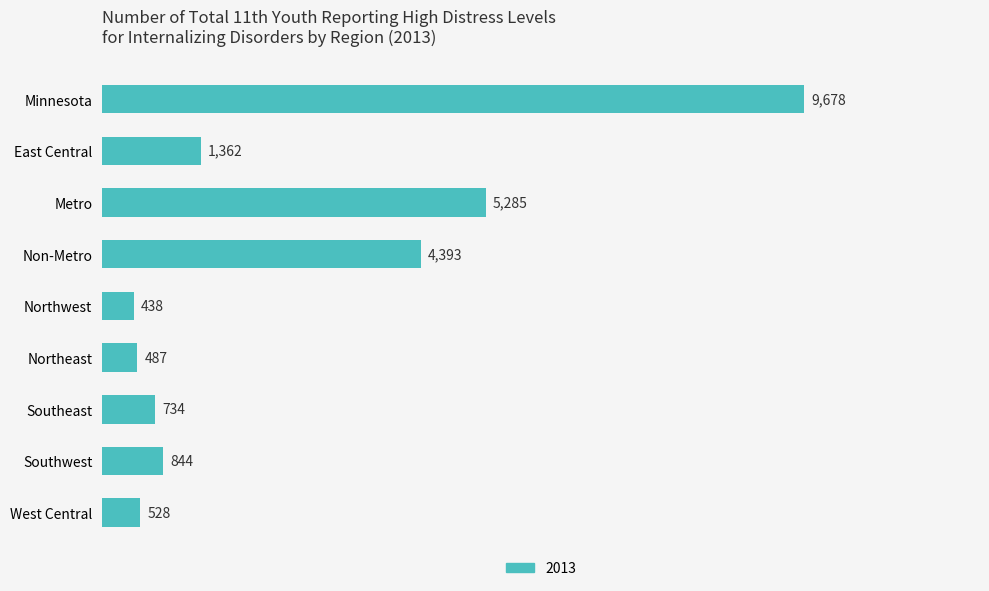

Reading top to bottom, what are all the values shown in this chart?

9678	1362	5285	4393	438	487	734	844	528